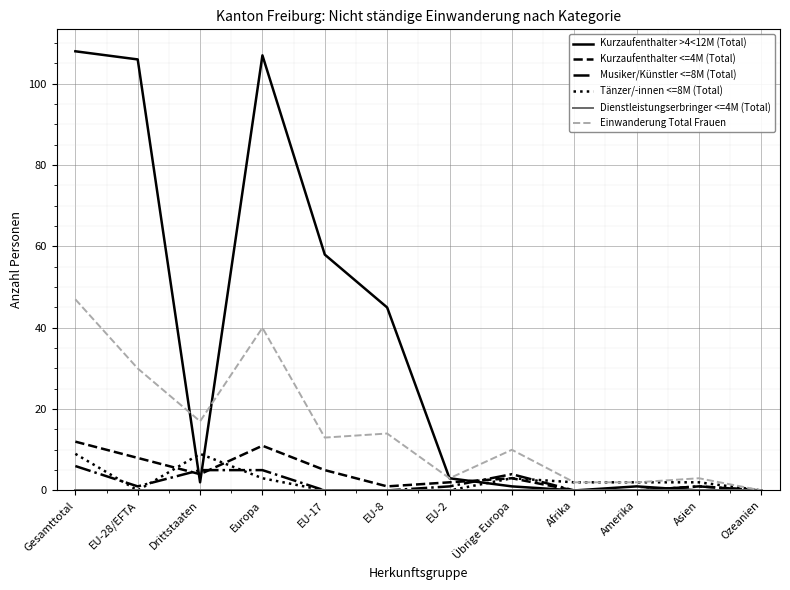

Which series has the largest total across all categories?

Kurzaufenthalter >4<12M (Total)